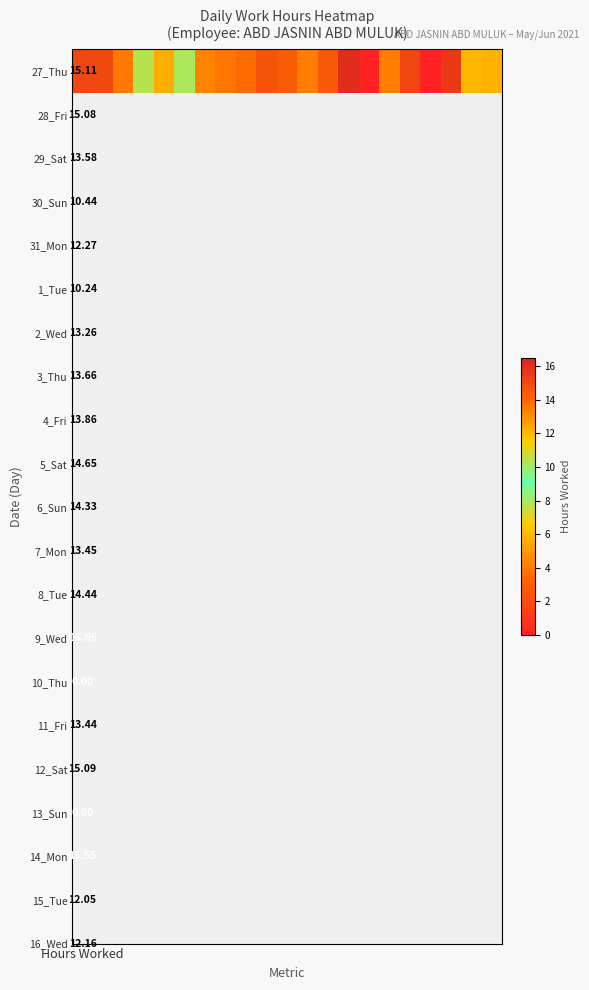

True or false: the data shows -6.6 at 14.

False